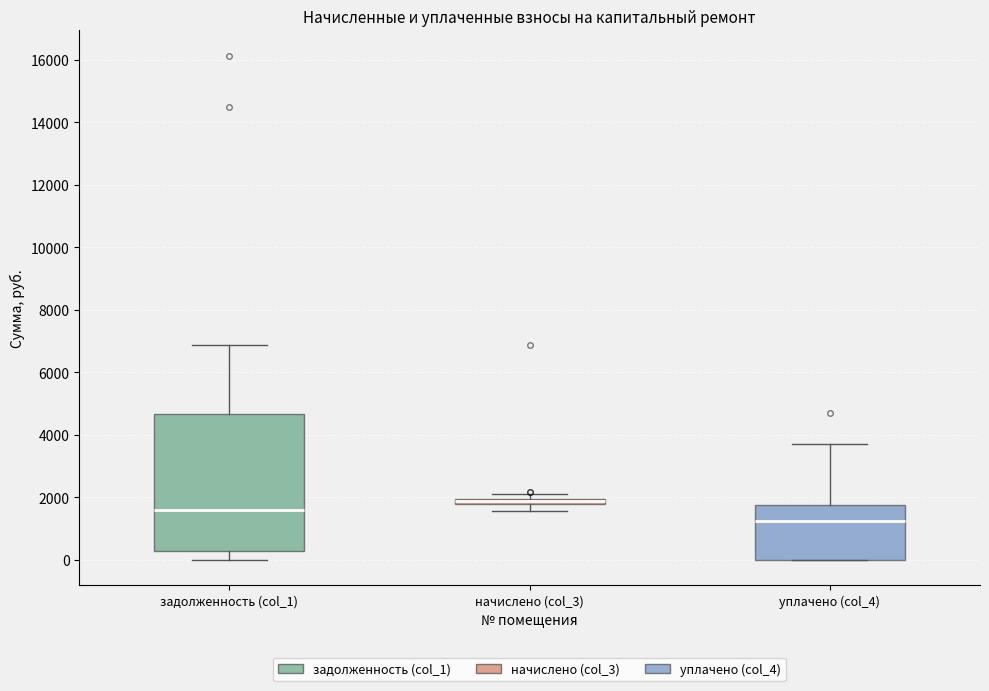

Comparing the boxes themselves (not the whiskers), which one is the tallest?

задолженность (col_1)